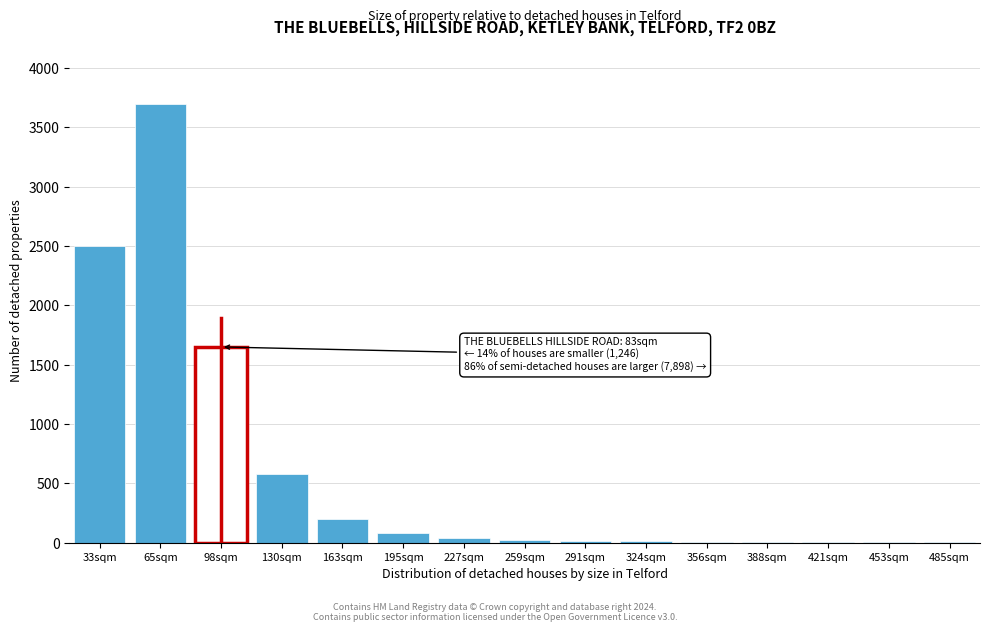

True or false: the data shows 18 at 291sqm.

True